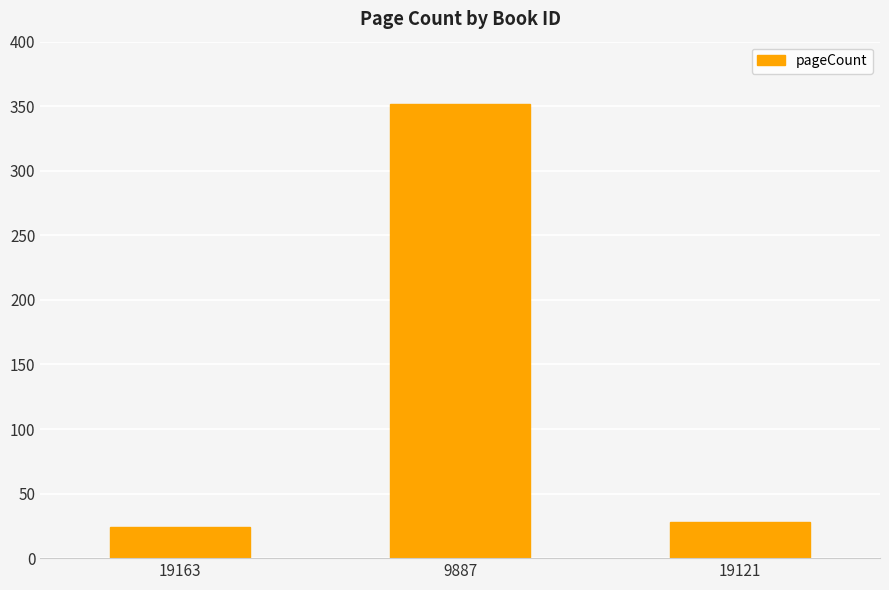

What is the ratio of the value at 9887 to the value at 19163?

14.7